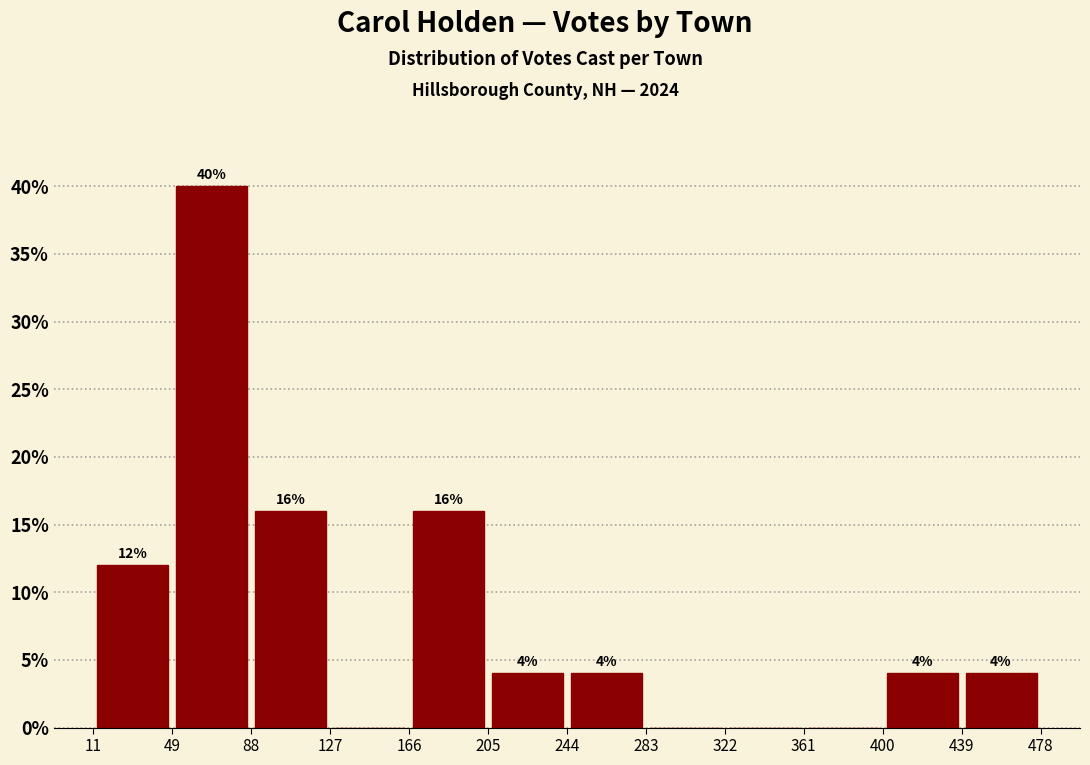

Over which range of the x-axis is the bar tallest?

49 to 88